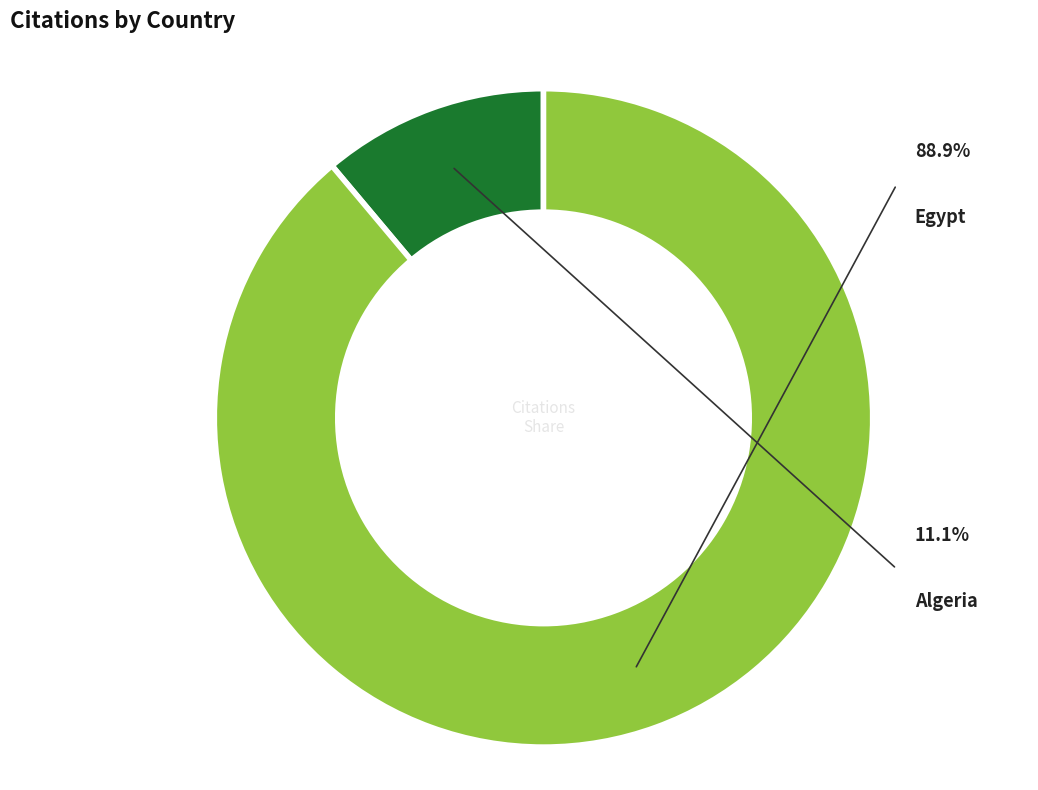

Count the number of slices in the pie.

2